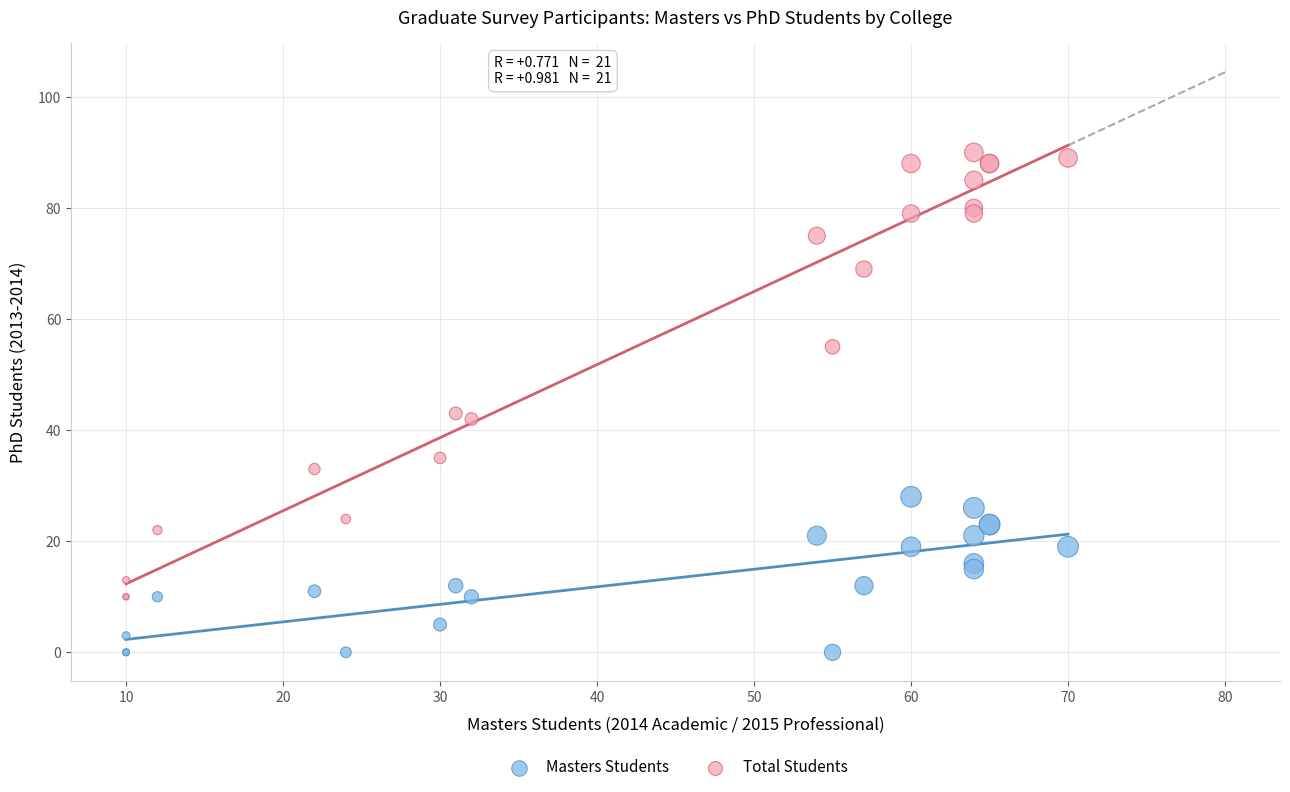

Which series has the largest Y range (max minus min)?

Total Students